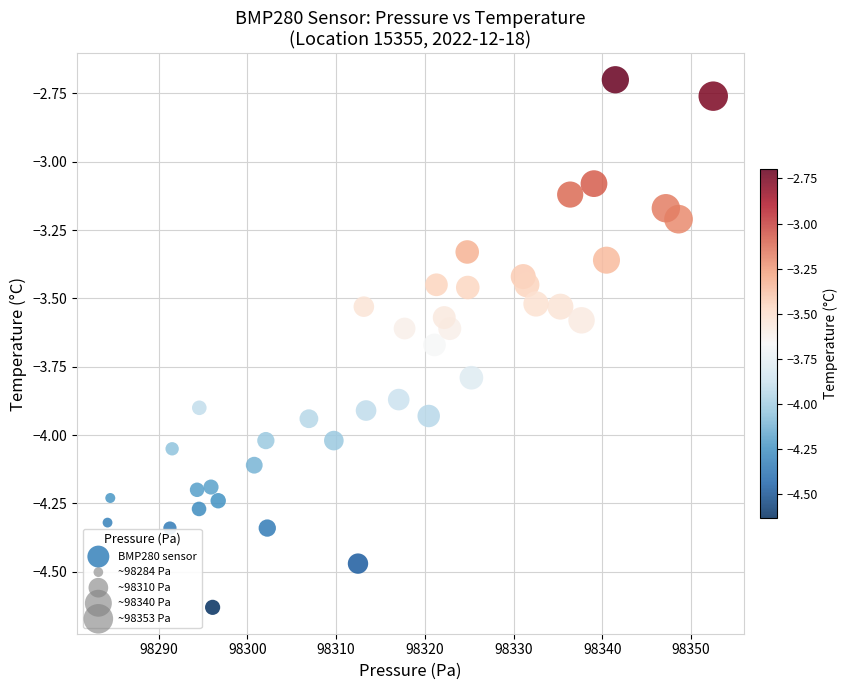

What Y value in the scatter plot is closest to -3?

-3.1